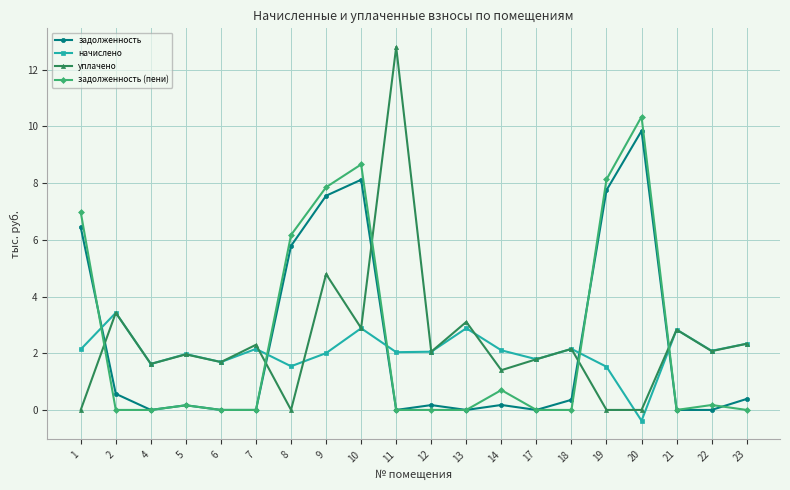

Where is the first local maximum for задолженность?

5